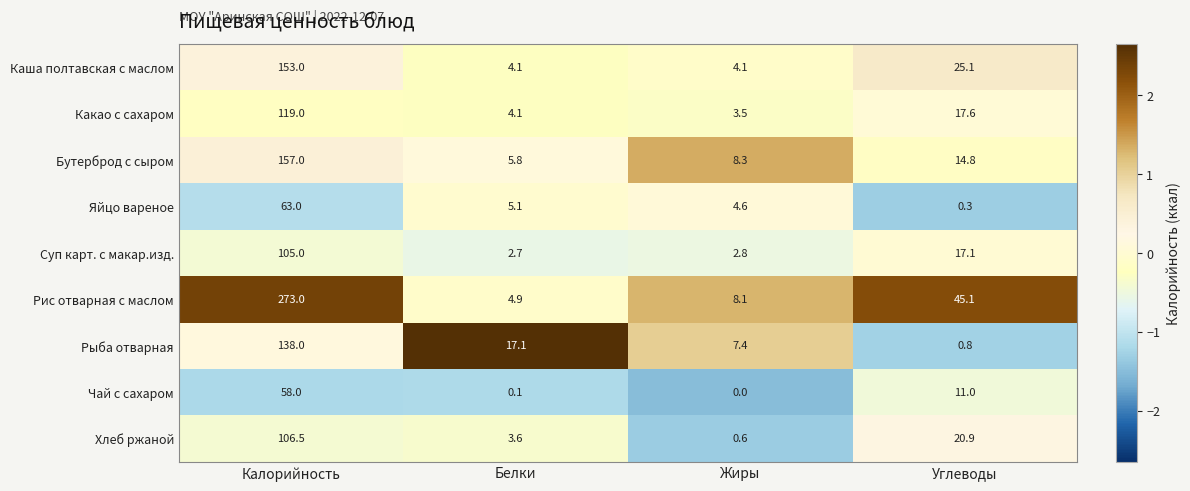

What is the greatest value displayed?

273.0